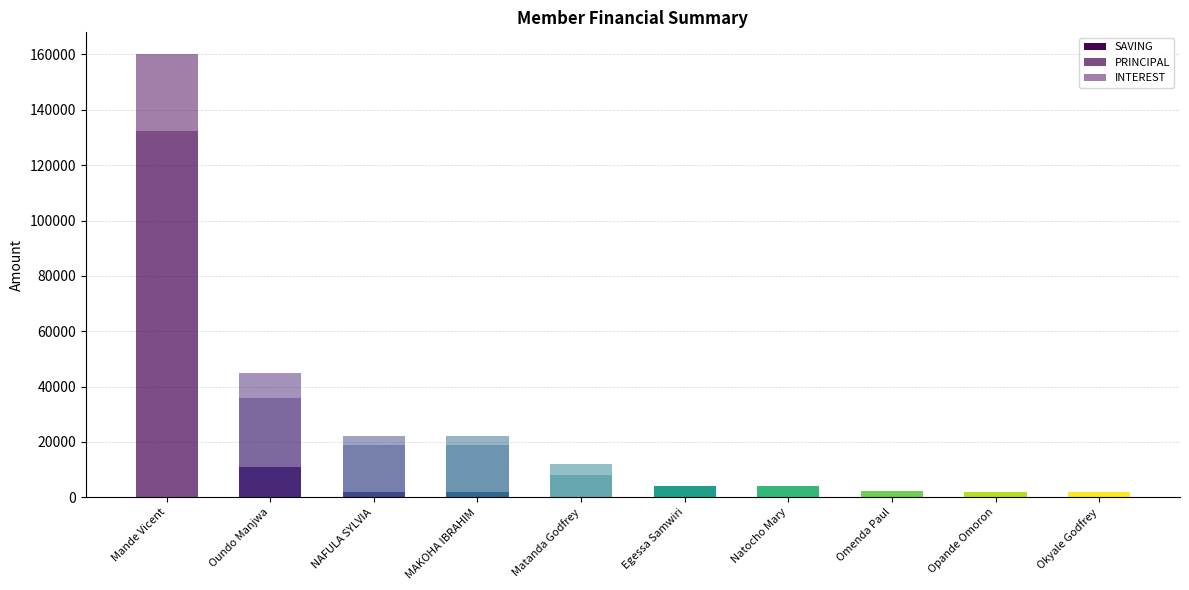

Count the number of data series in this chart.

3